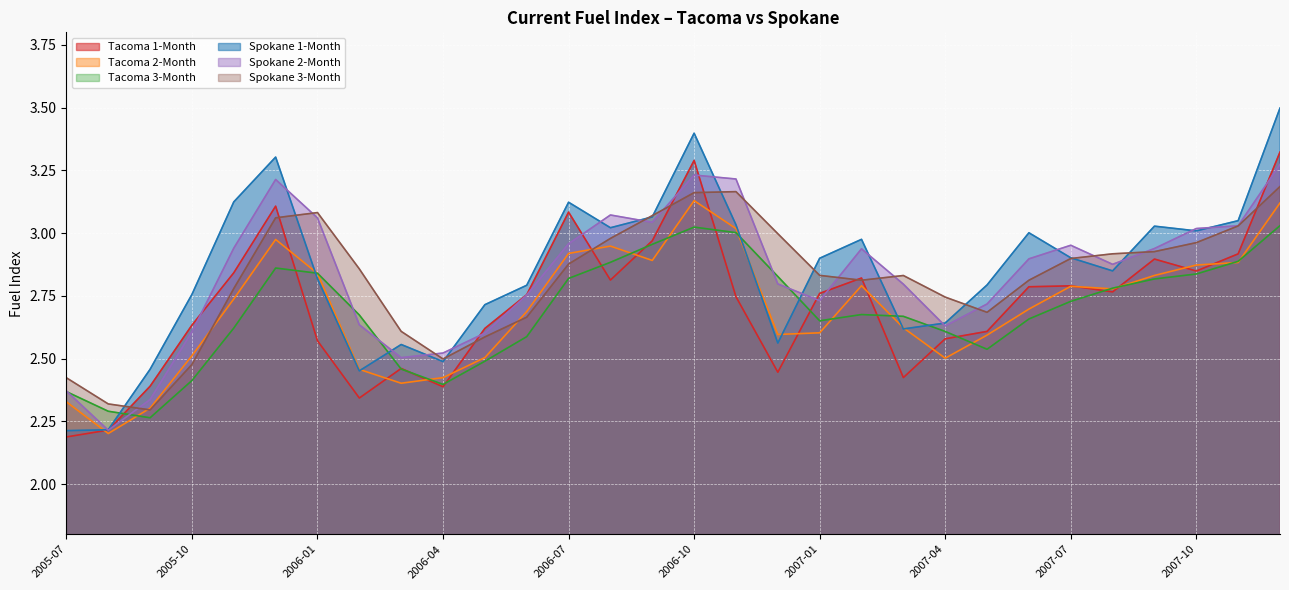

What is the sum of the Spokane 2-Month values at 2005-12 and 2007-09?

6.2